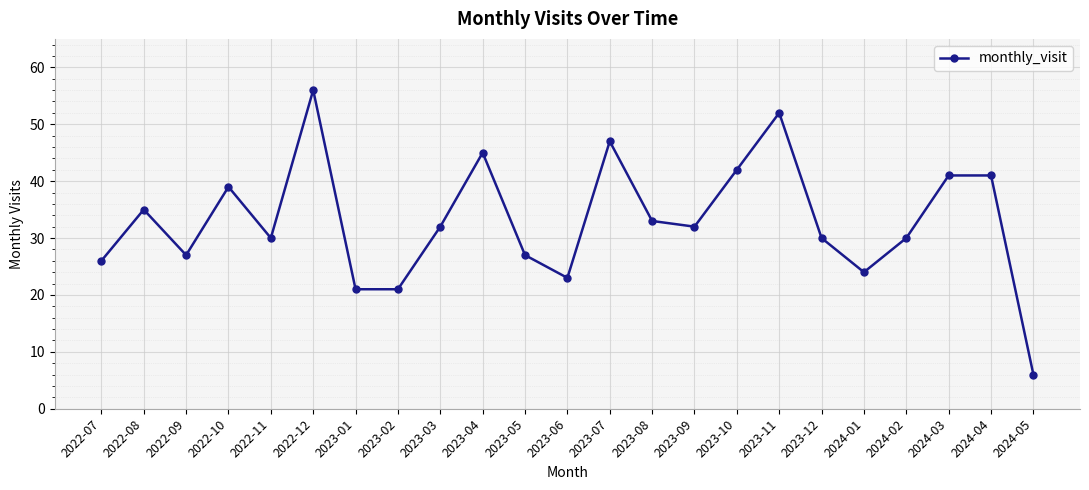

What is the value of the 14th point from the left?

33